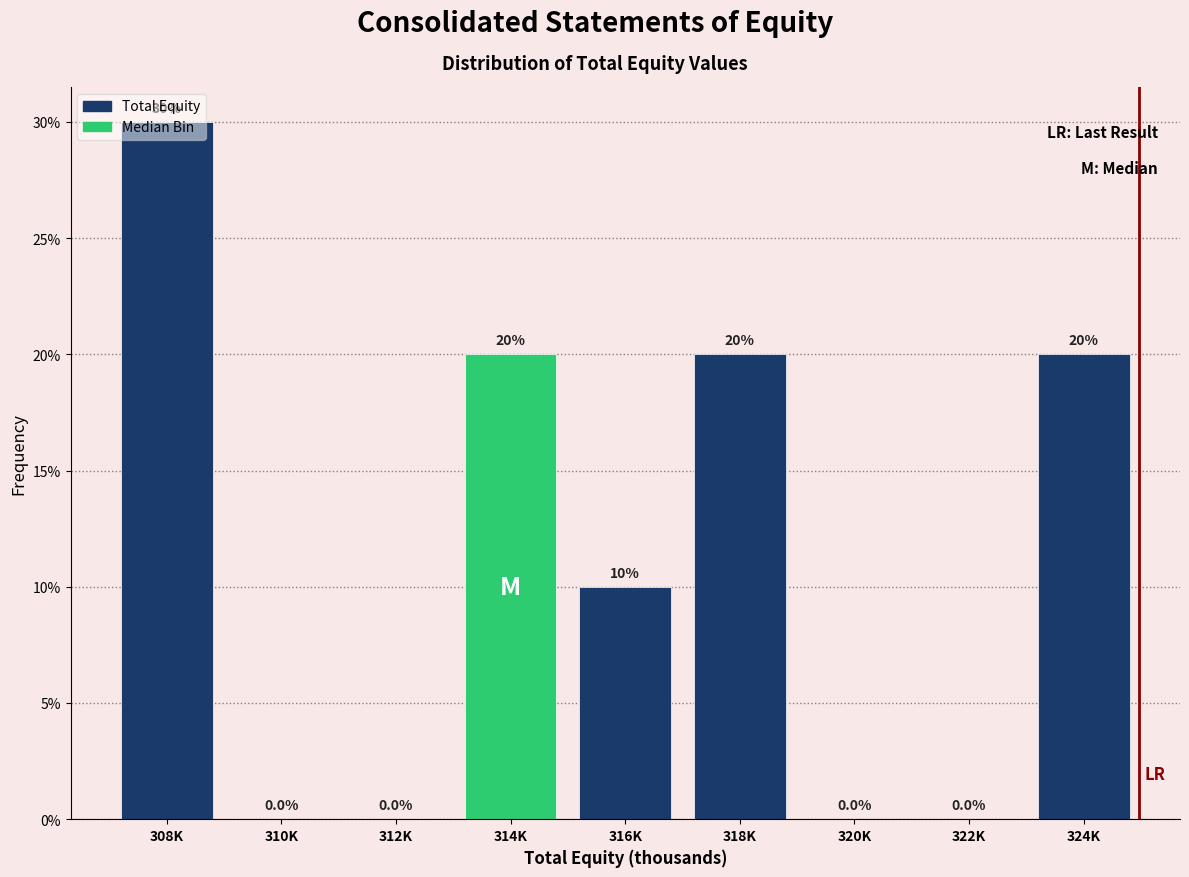

The value at 324K is 20. True or false?

True